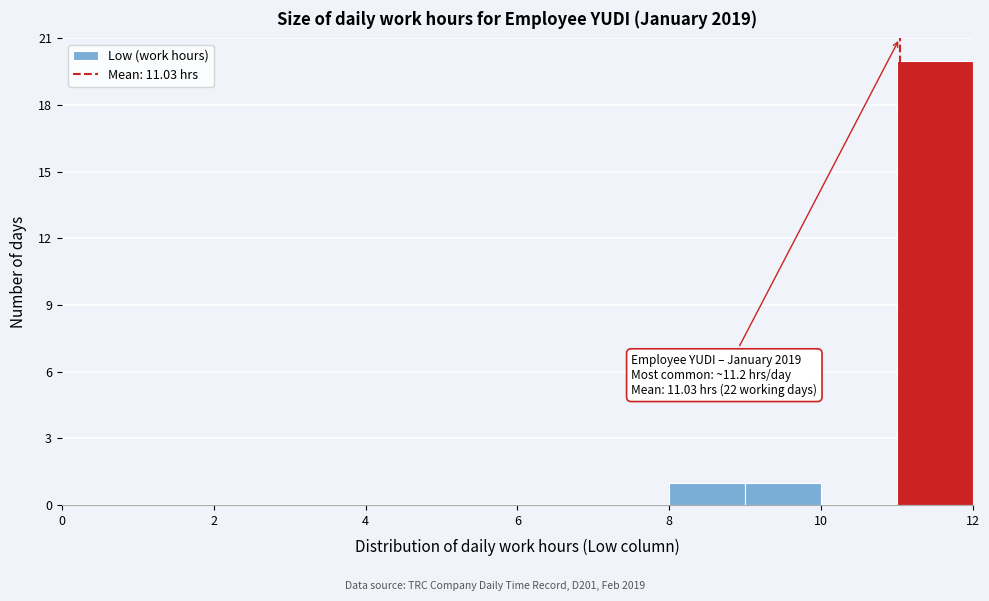

Which range on the x-axis has the tallest bar?

11 to 12